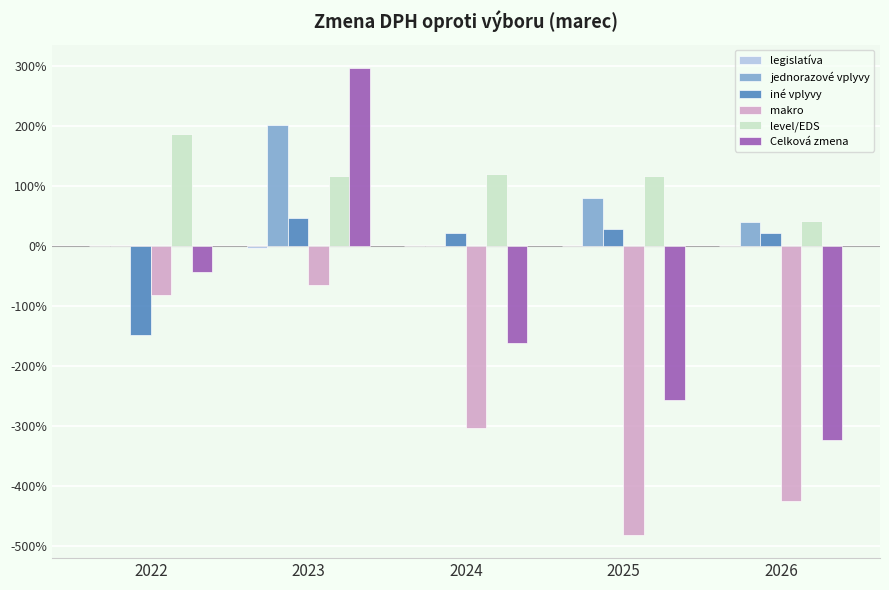

The Celková zmena series shows -323.8 at 2026. True or false?

True